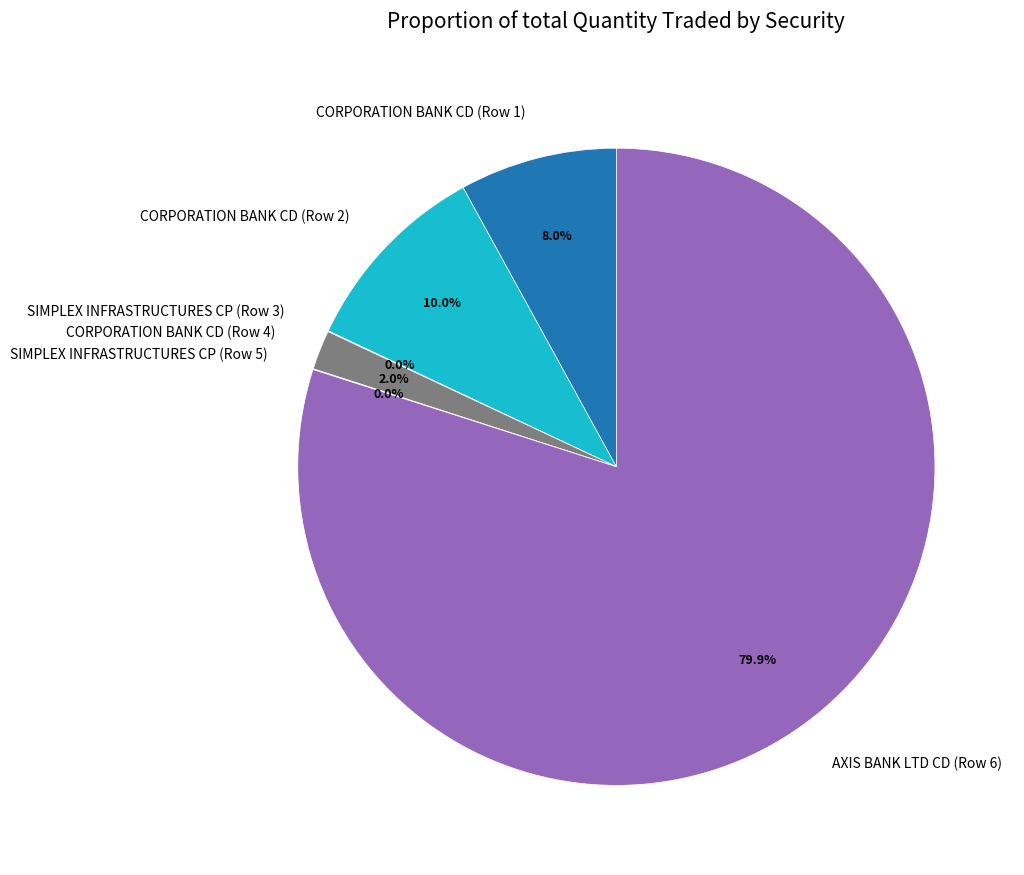

Does any single category account for the majority?

Yes